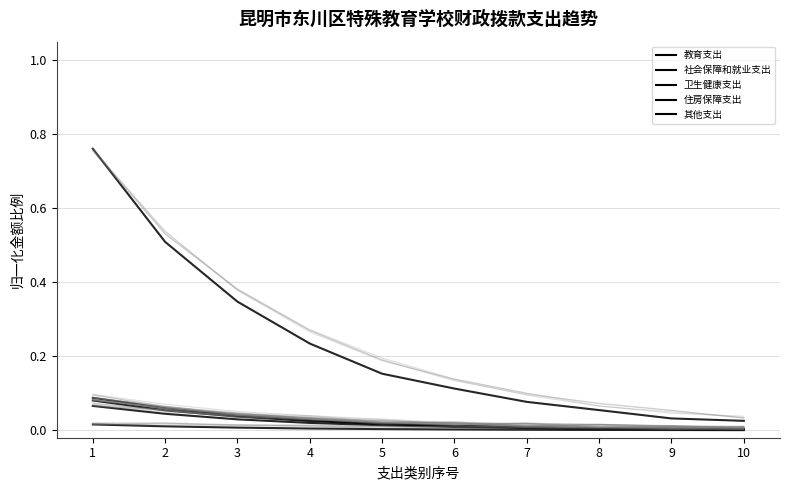

True or false: 卫生健康支出 and 社会保障和就业支出 intersect in this chart.

False